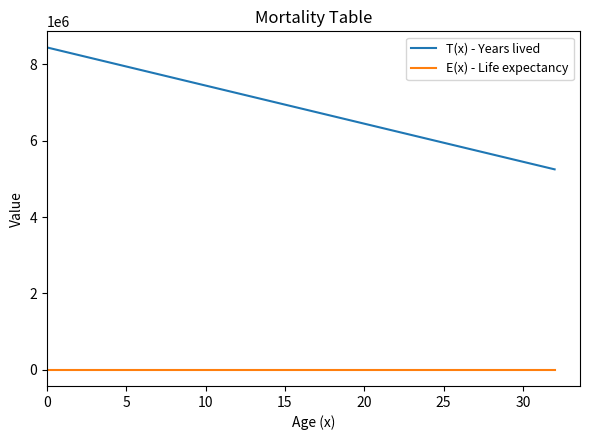

Which series has the largest total across all categories?

T(x) - Years lived